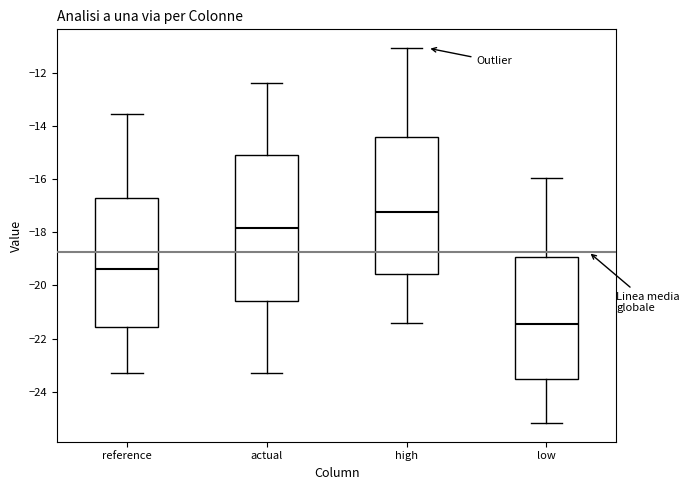

Reading left to right, transcribe this box plot: for each box, give where its median line is, the range the box spans, and where its two whiskers end, as read against the y-axis. The values are not printed on the chart, so give them approximately, as read against the axis.

reference: median -19.4, box -21.6 to -16.8, whiskers -23.4 to -13.6
actual: median -17.8, box -20.6 to -15.2, whiskers -23.4 to -12.4
high: median -17.2, box -19.6 to -14.4, whiskers -21.4 to -11.0
low: median -21.4, box -23.6 to -19.0, whiskers -25.2 to -16.0